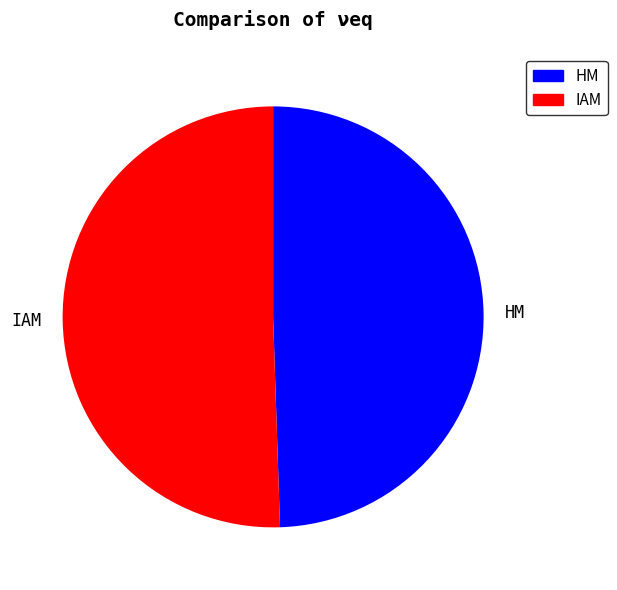

Count the number of slices in the pie.

2